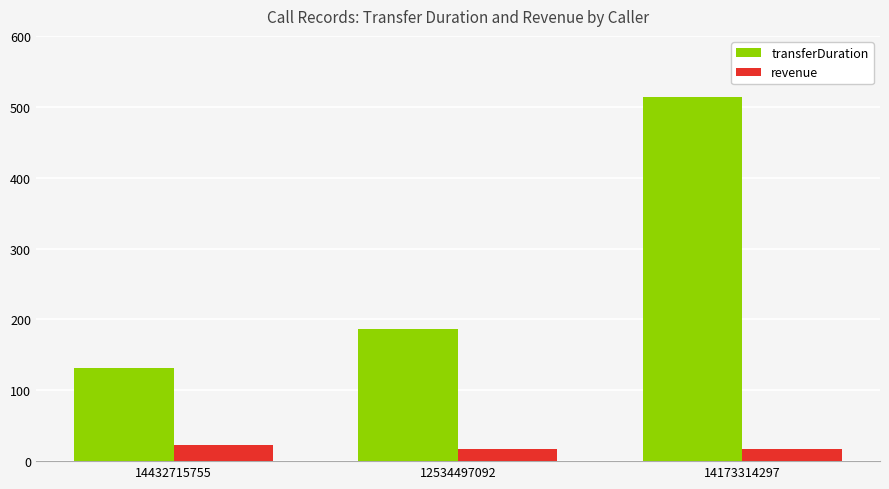

Reading left to right, extract all data points from this chart.

transferDuration: 14432715755=131.0	12534497092=186.0	14173314297=514.0
revenue: 14432715755=22.8	12534497092=16.9	14173314297=16.9